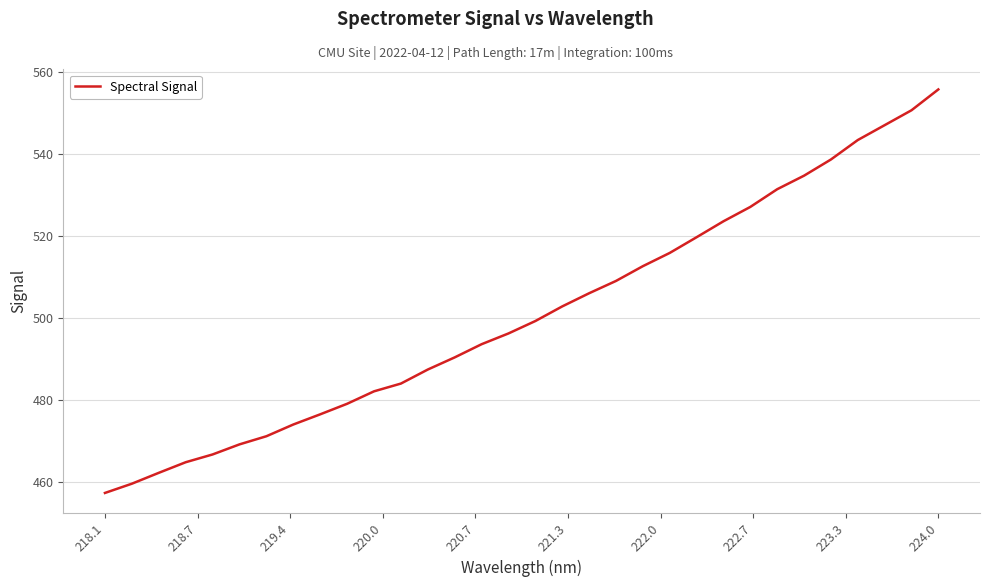

What is the greatest value displayed?

555.7